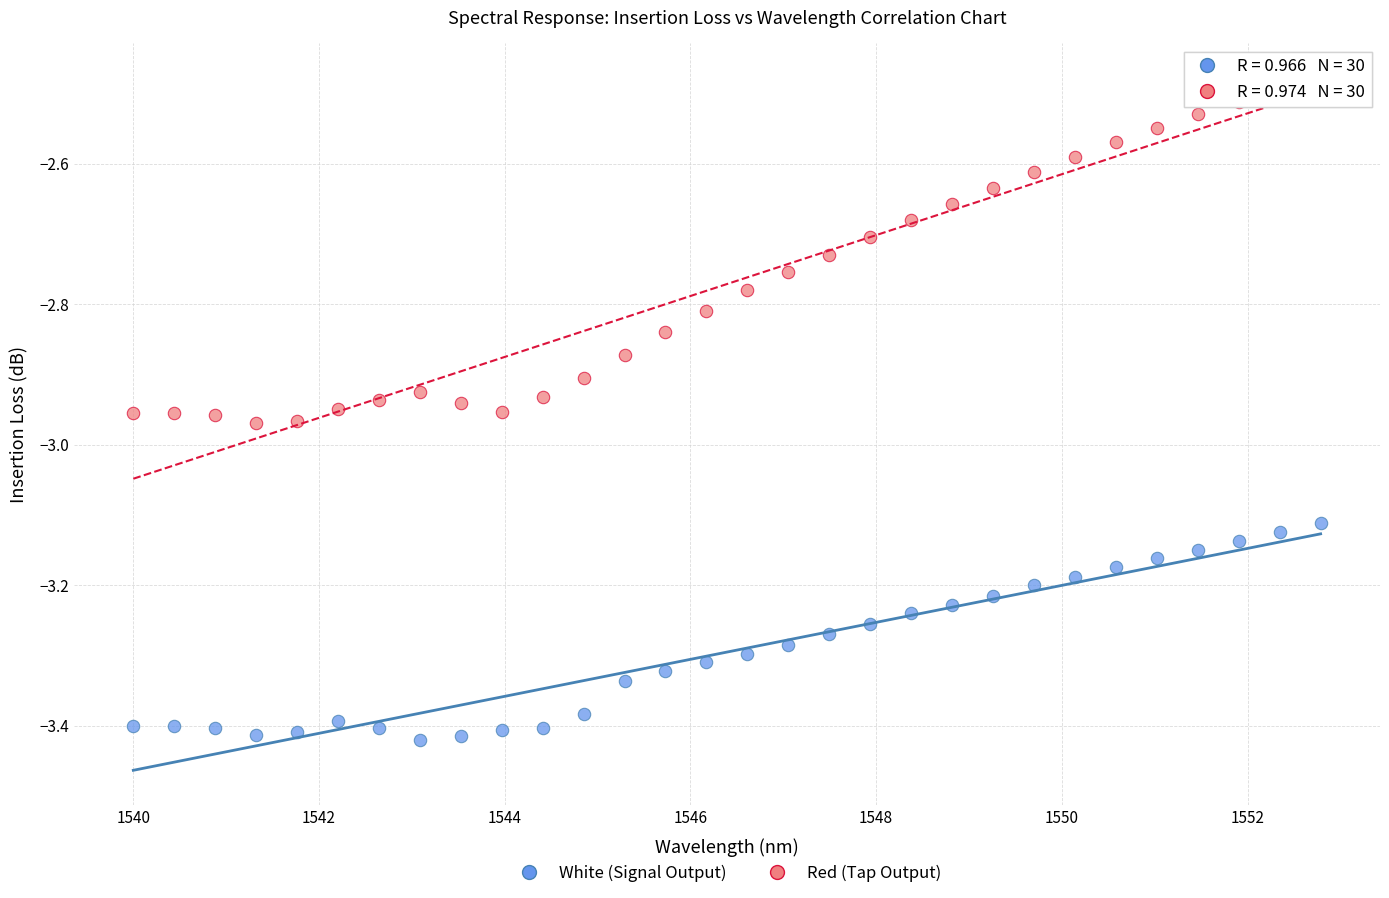

Across all data points, what is the range of X values (max minus min)?

12.8